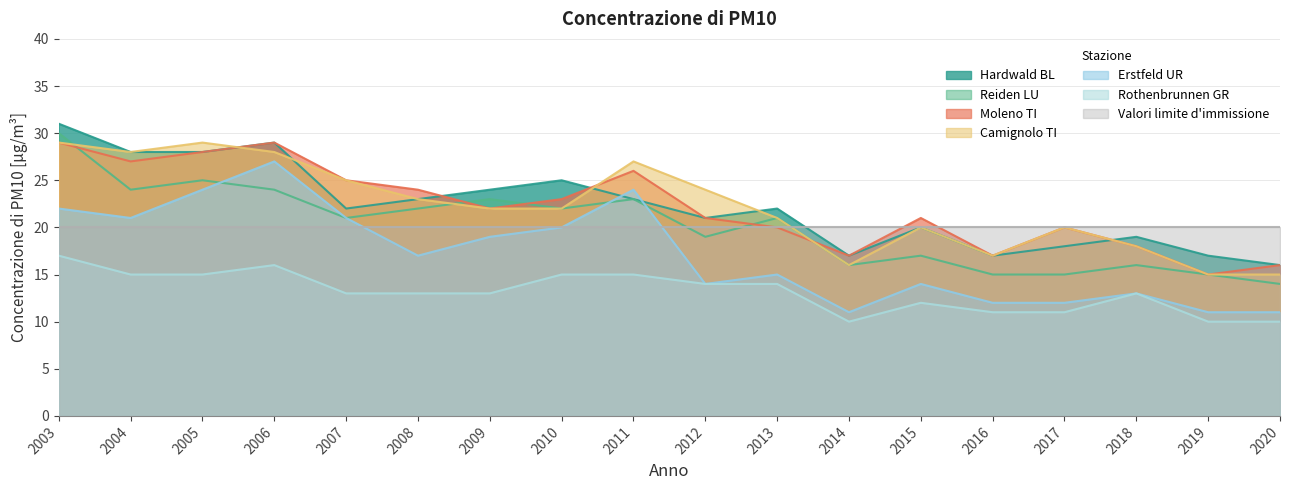

Reading right to left, transcribe all the data shown in this chart.

Hardwald BL: 2020=16	2019=17	2018=19	2017=18	2016=17	2015=20	2014=17	2013=22	2012=21	2011=23	2010=25	2009=24	2008=23	2007=22	2006=29	2005=28	2004=28	2003=31
Reiden LU: 2020=14	2019=15	2018=16	2017=15	2016=15	2015=17	2014=16	2013=21	2012=19	2011=23	2010=22	2009=23	2008=22	2007=21	2006=24	2005=25	2004=24	2003=30
Erstfeld UR: 2020=11	2019=11	2018=13	2017=12	2016=12	2015=14	2014=11	2013=15	2012=14	2011=24	2010=20	2009=19	2008=17	2007=21	2006=27	2005=24	2004=21	2003=22
Moleno TI: 2020=16	2019=15	2018=18	2017=20	2016=17	2015=21	2014=17	2013=20	2012=21	2011=26	2010=23	2009=22	2008=24	2007=25	2006=29	2005=28	2004=27	2003=29
Camignolo TI: 2020=15	2019=15	2018=18	2017=20	2016=17	2015=20	2014=16	2013=21	2012=24	2011=27	2010=22	2009=22	2008=23	2007=25	2006=28	2005=29	2004=28	2003=29
Rothenbrunnen GR: 2020=10	2019=10	2018=13	2017=11	2016=11	2015=12	2014=10	2013=14	2012=14	2011=15	2010=15	2009=13	2008=13	2007=13	2006=16	2005=15	2004=15	2003=17